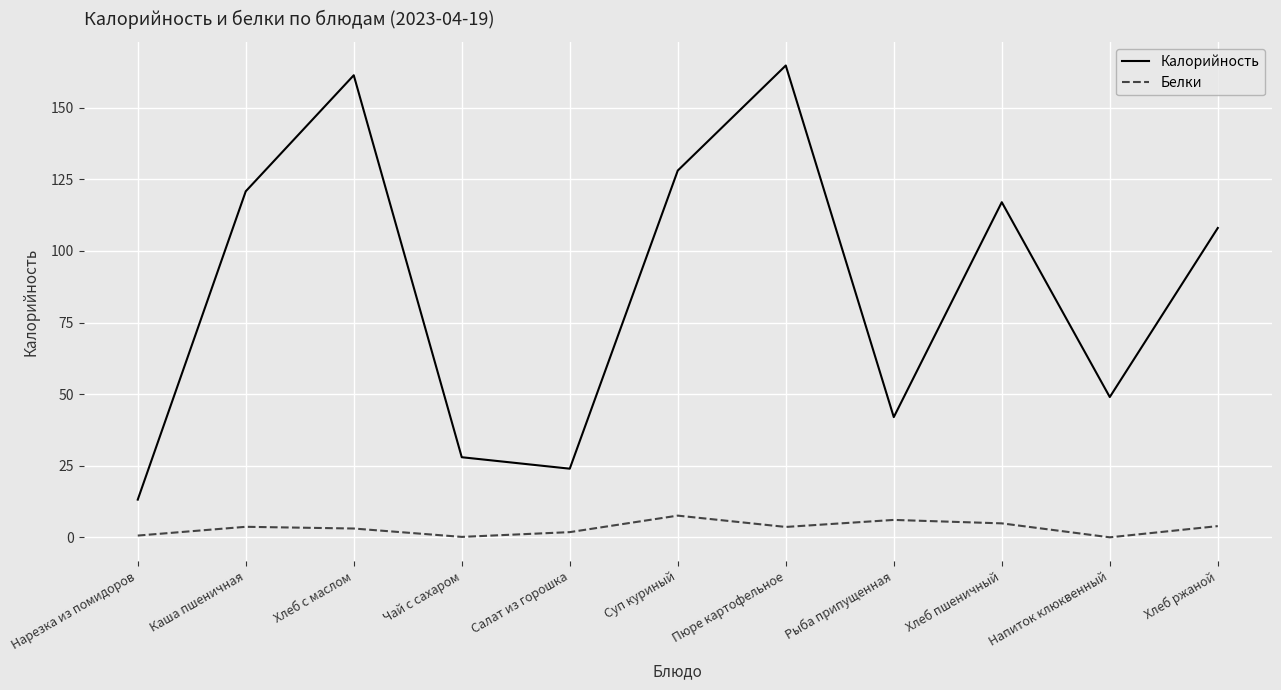

Rank the series by their average value, from lowest to highest.

Белки, Калорийность